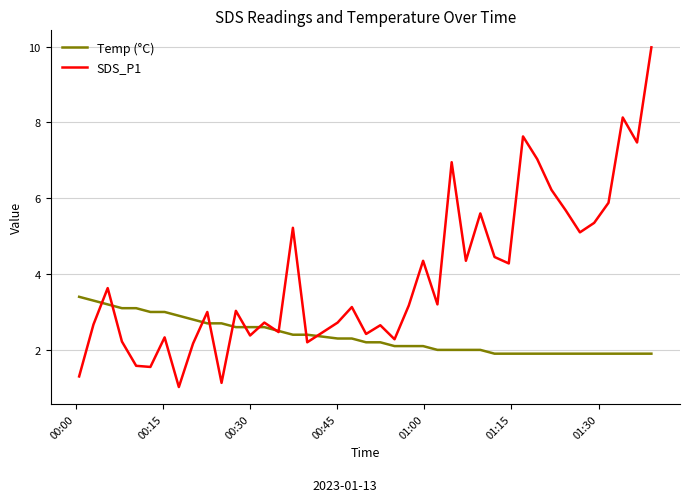

How many lines are shown in the chart?

2